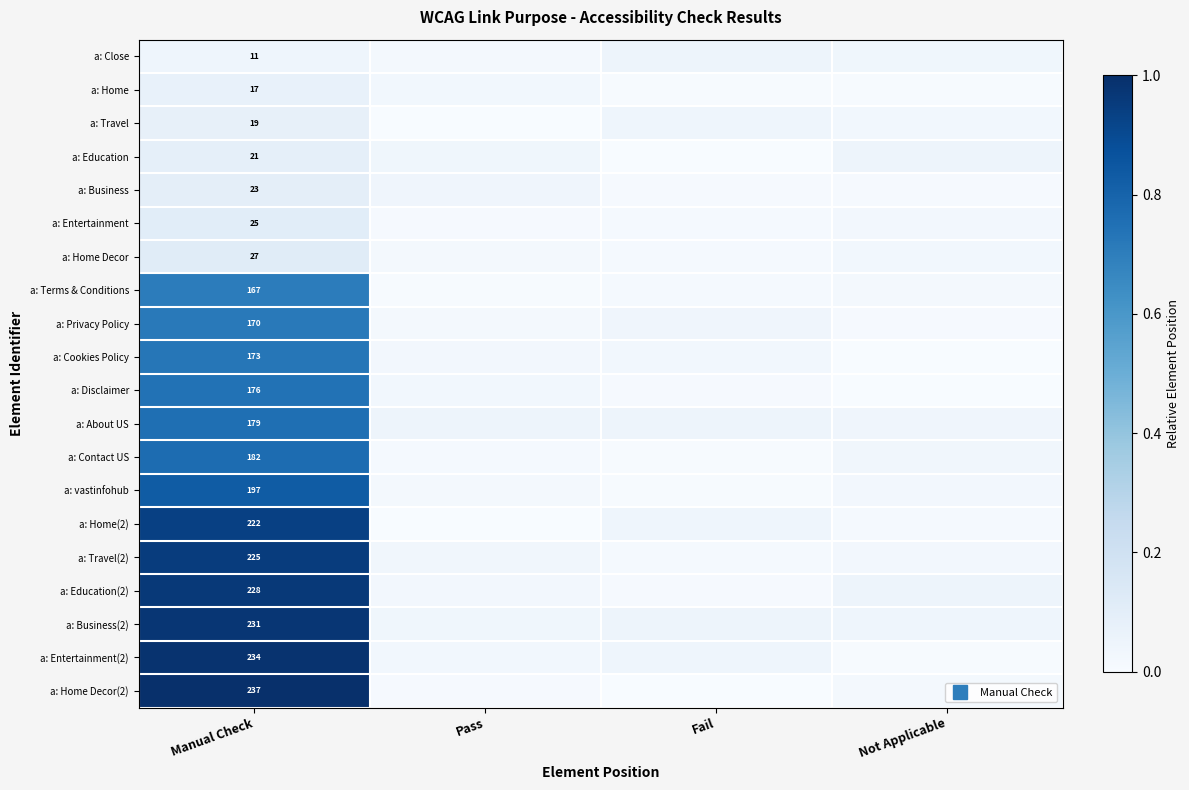

What is the spread (max minus min) of values at Manual Check?

1.0